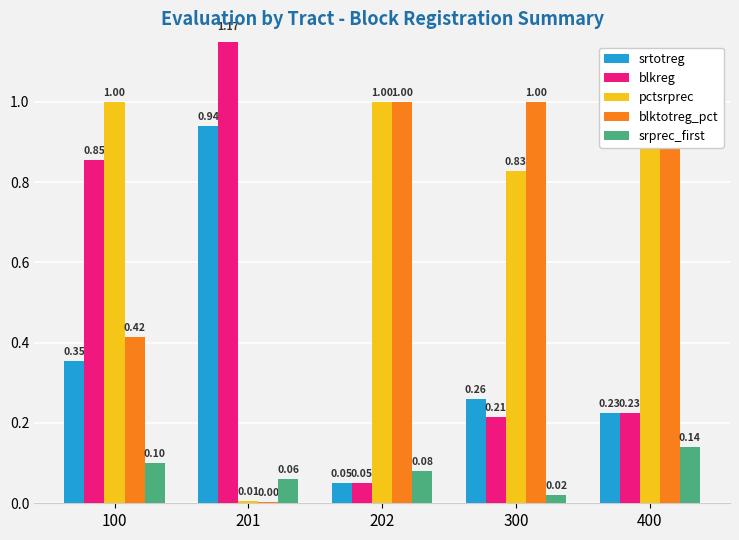

At 300, list the series in order from largest to smallest.

blktotreg_pct, pctsrprec, srtotreg, blkreg, srprec_first